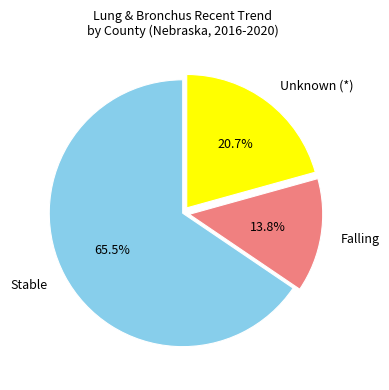

Does any single category account for the majority?

Yes